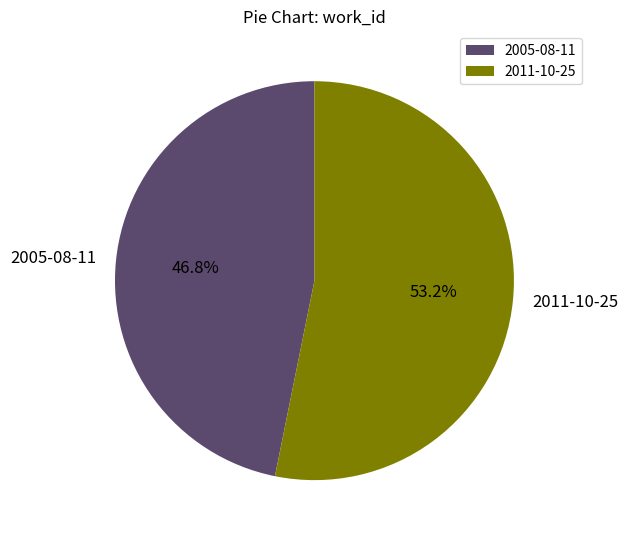

How many segments does this pie chart have?

2